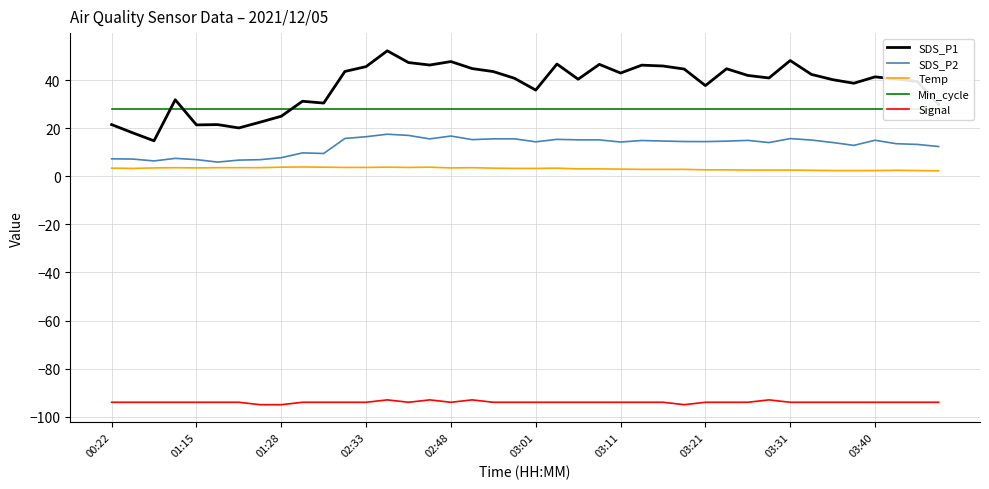

True or false: SDS_P1 has more than 1 points higher than both neighbors.

True